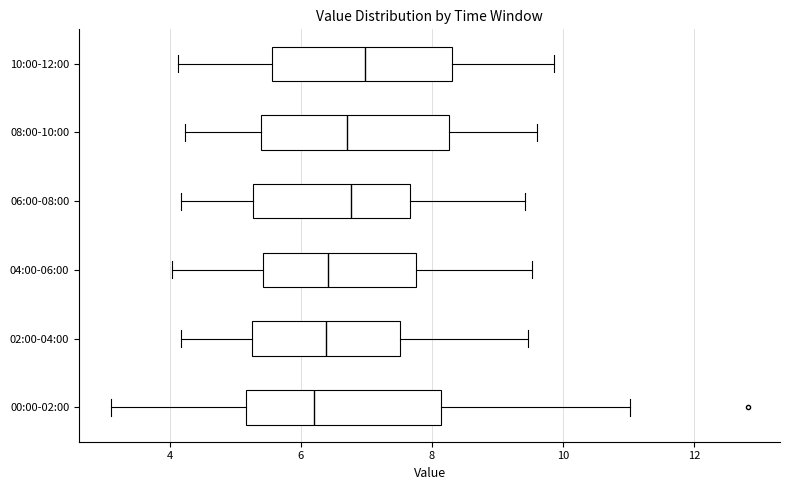

Reading bottom to top, read every box against the x-axis: the position of its median line, the range the box covers, and the ends of its whiskers. The values are not printed on the chart, so give them approximately, as read against the axis.

00:00-02:00: median 6.2, box 5.2 to 8.2, whiskers 3.2 to 11.0
02:00-04:00: median 6.4, box 5.2 to 7.6, whiskers 4.2 to 9.4
04:00-06:00: median 6.4, box 5.4 to 7.8, whiskers 4.0 to 9.6
06:00-08:00: median 6.8, box 5.2 to 7.6, whiskers 4.2 to 9.4
08:00-10:00: median 6.8, box 5.4 to 8.2, whiskers 4.2 to 9.6
10:00-12:00: median 7.0, box 5.6 to 8.4, whiskers 4.2 to 9.8